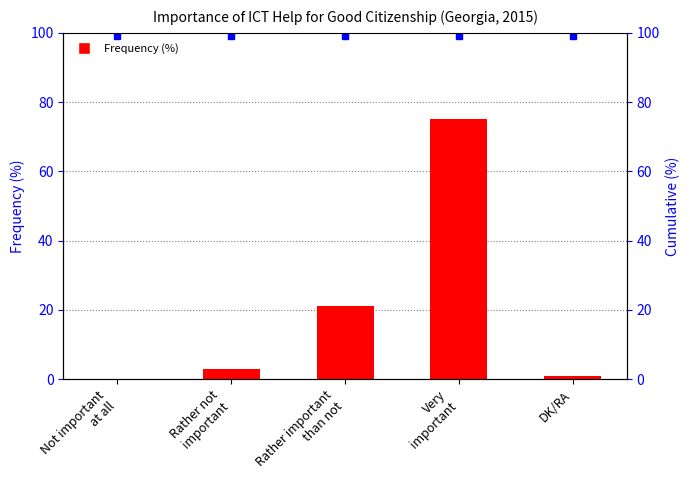

Where does the data first go above 3?

Rather important
than not